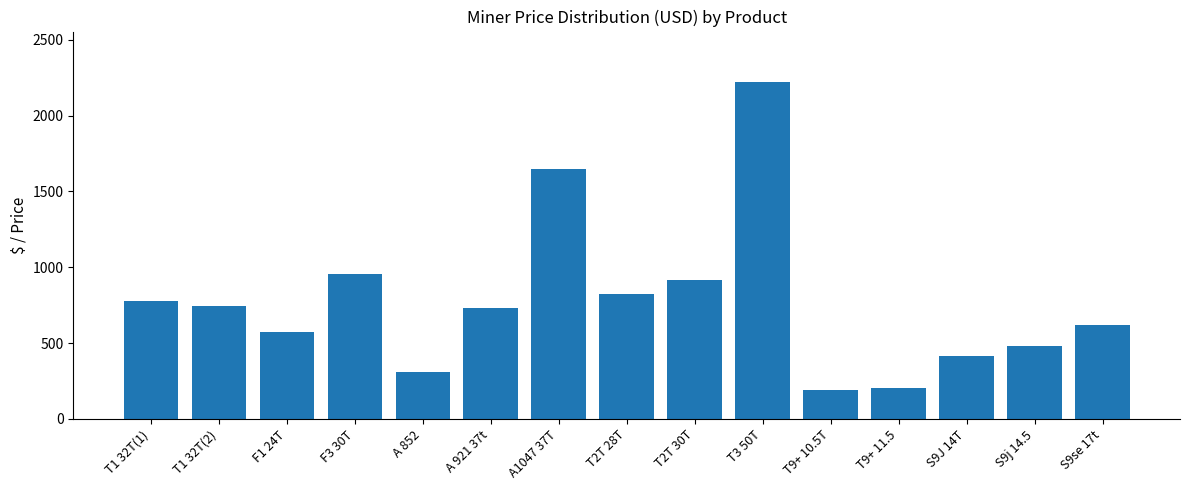

The value at S9j 14.5 is 711.4. True or false?

False